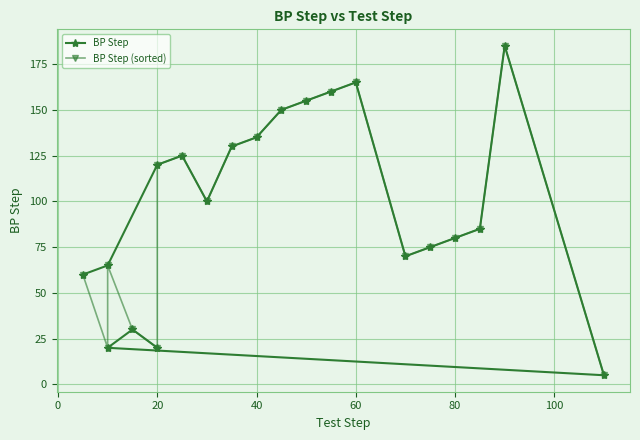

What is the difference between the maximum and second lowest values in the BP Step series?

165